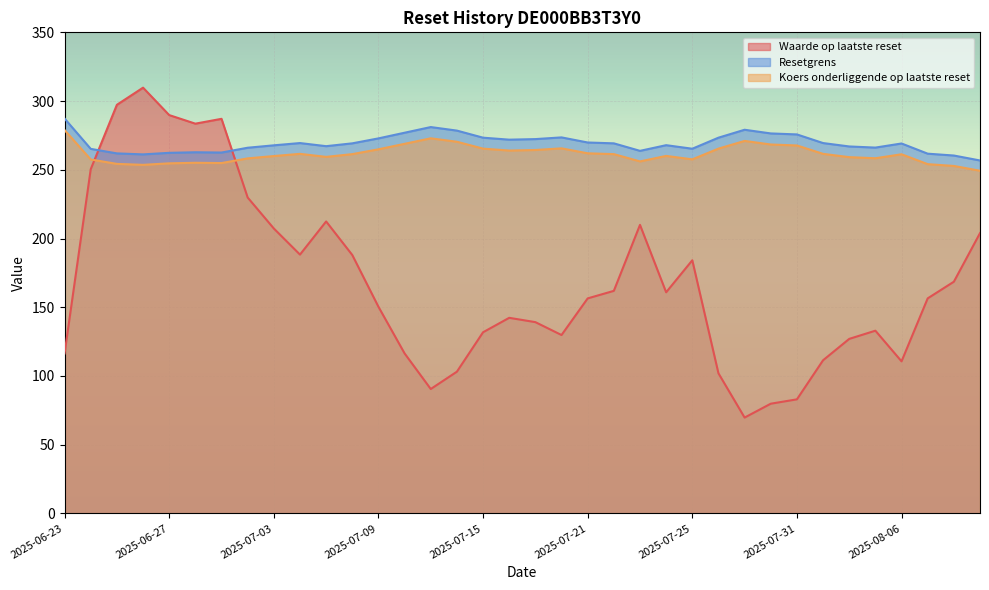

What is the highest value of the Waarde op laatste reset series?

309.8